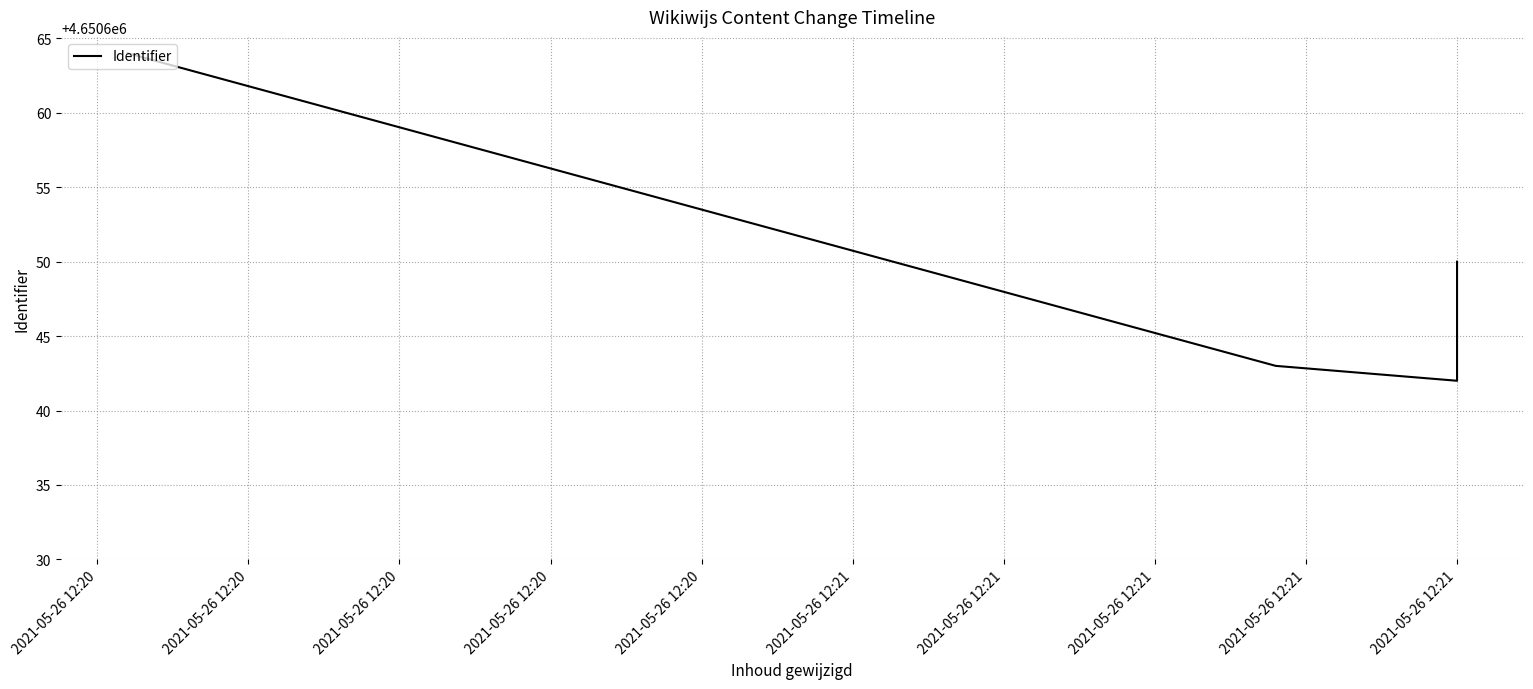

List the labels in order of value, smallest first.

2021-05-26 12:20, 2021-05-26 12:20, 2021-05-26 12:20, 2021-05-26 12:20